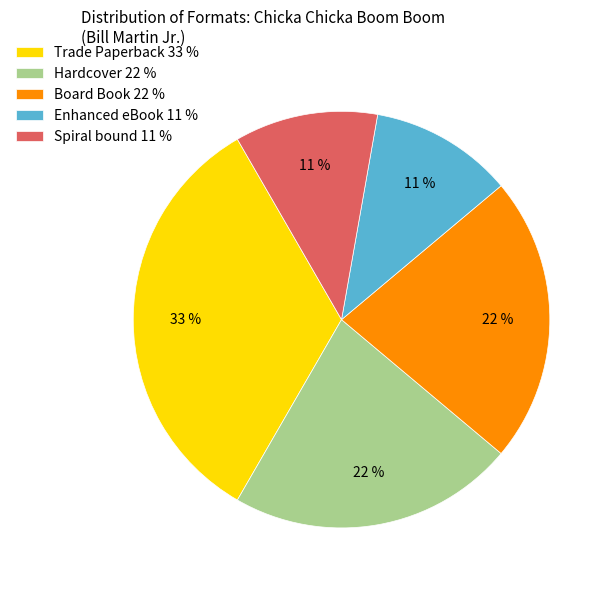

Which slice is the largest?

Trade Paperback 33 %